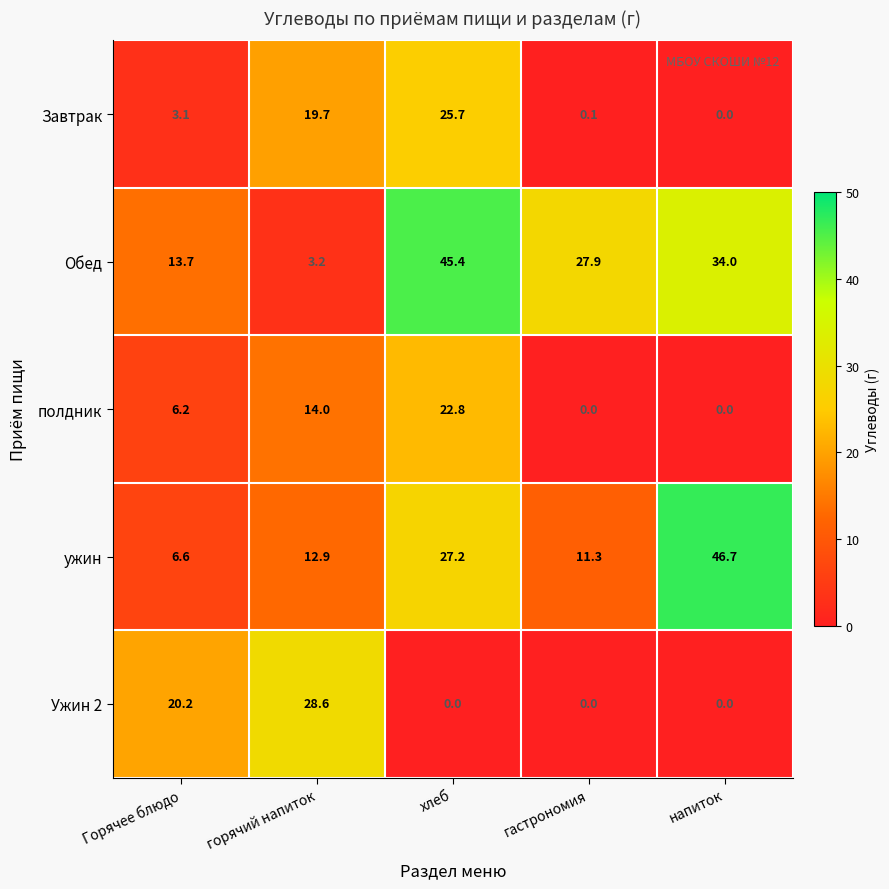

Which category has the highest value across all series?

напиток